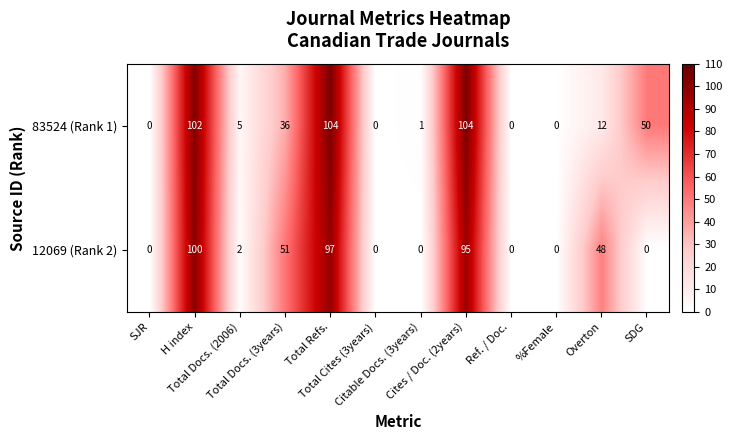

What is the sum of all 12069 (Rank 2) values?

393